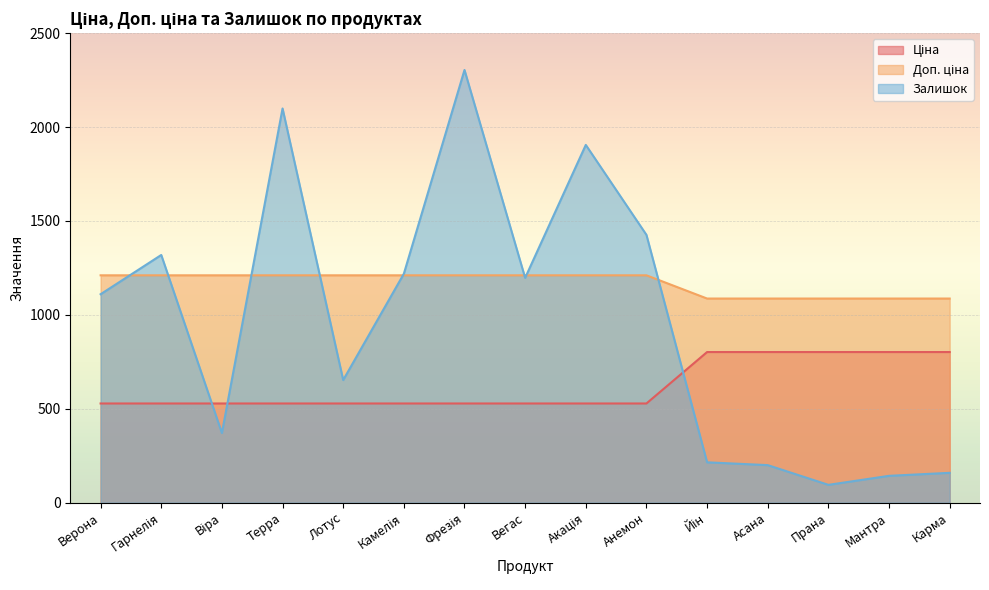

At how many categories does at least one series exceed 1830?

3